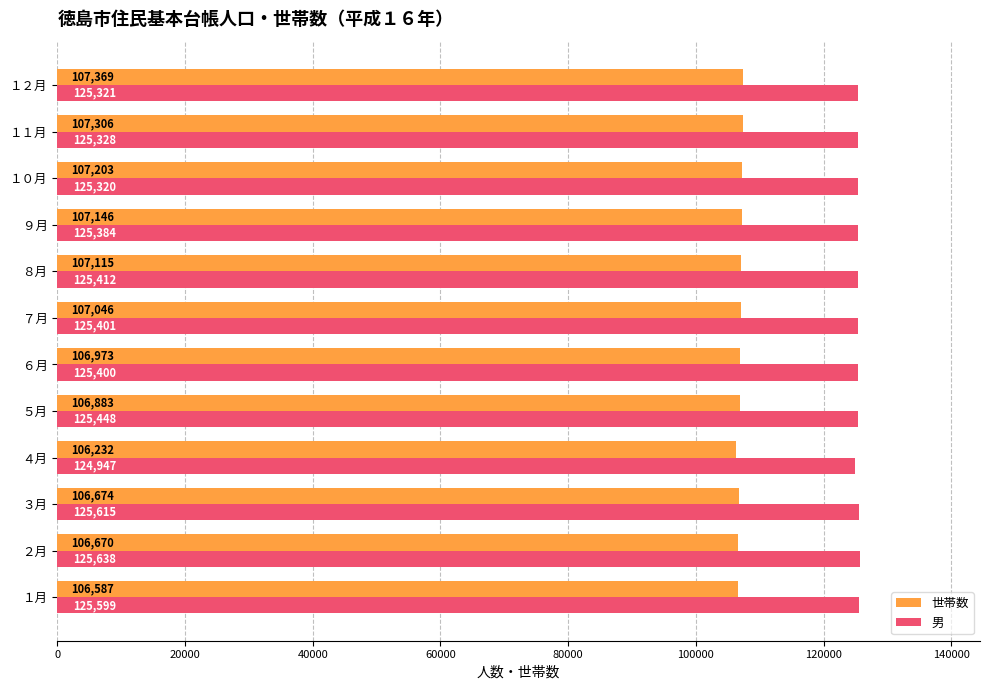

Which series has the largest total across all categories?

男